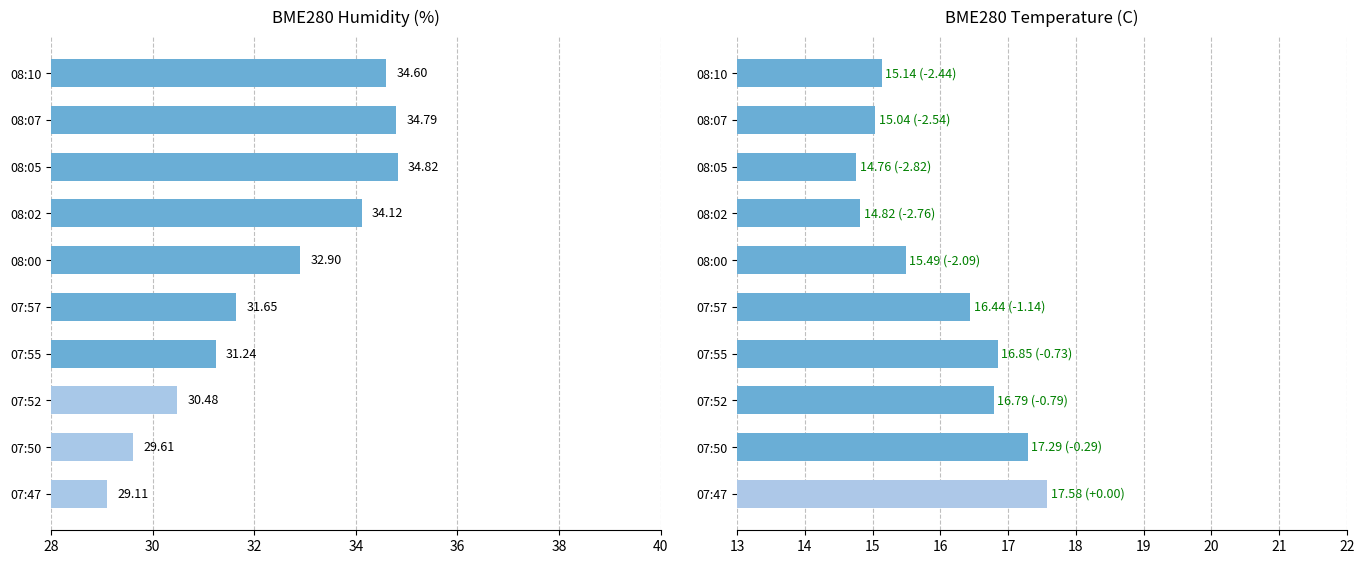

Which series has the largest total across all categories?

BME280_humidity